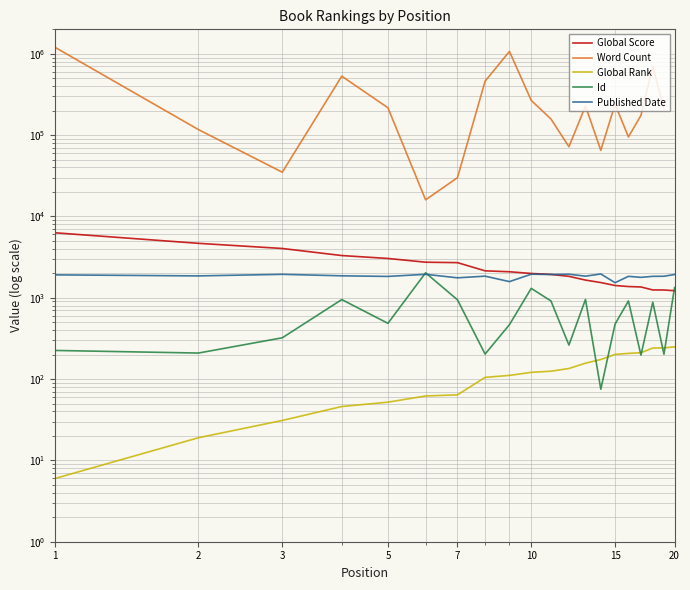

After their last crossing, which series has the higher values: Id or Global Rank?

Id